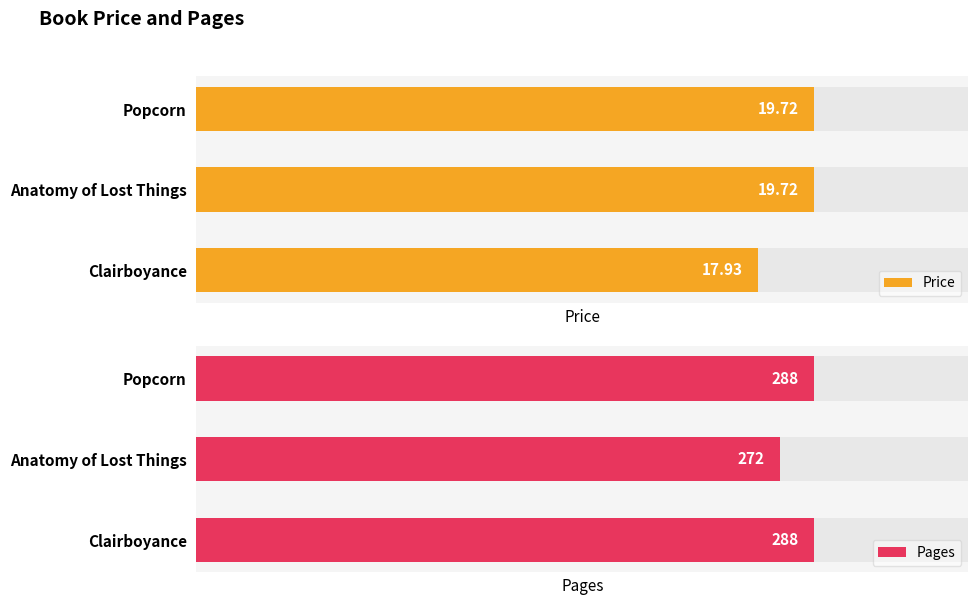

What are all the series names shown in the legend?

Price, Pages